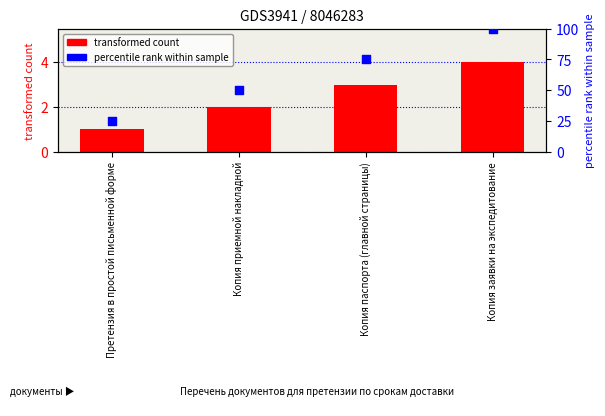

Which series has the widest spread of Y values?

percentile rank within sample